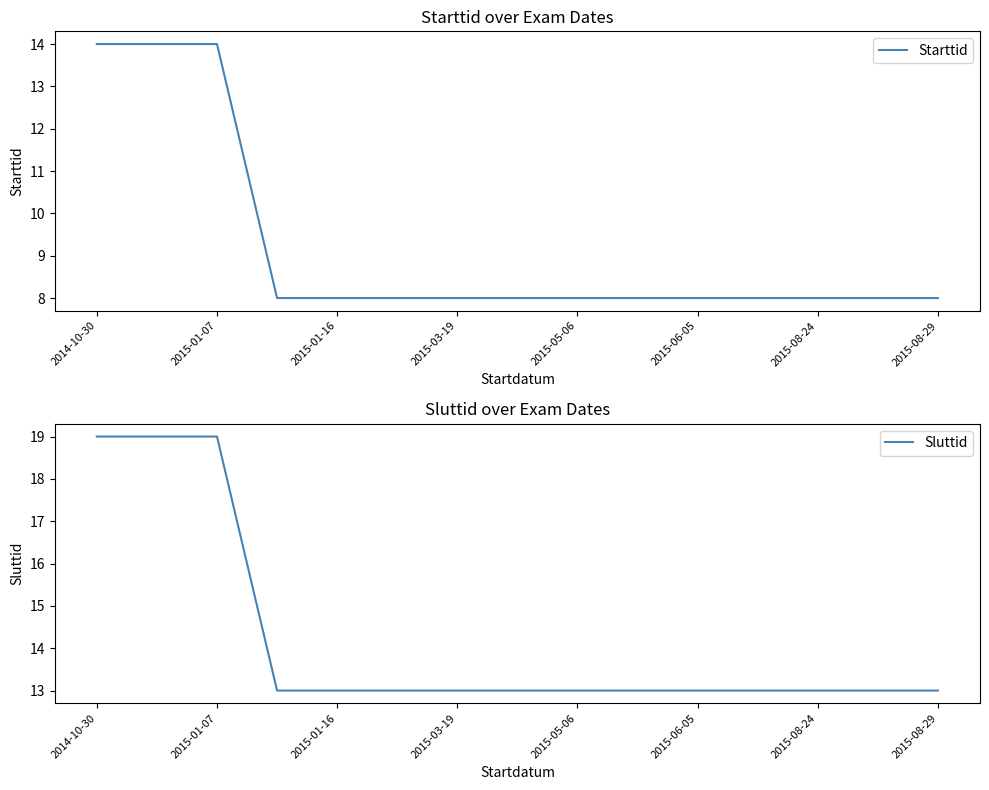

Which series has the largest total across all categories?

Sluttid